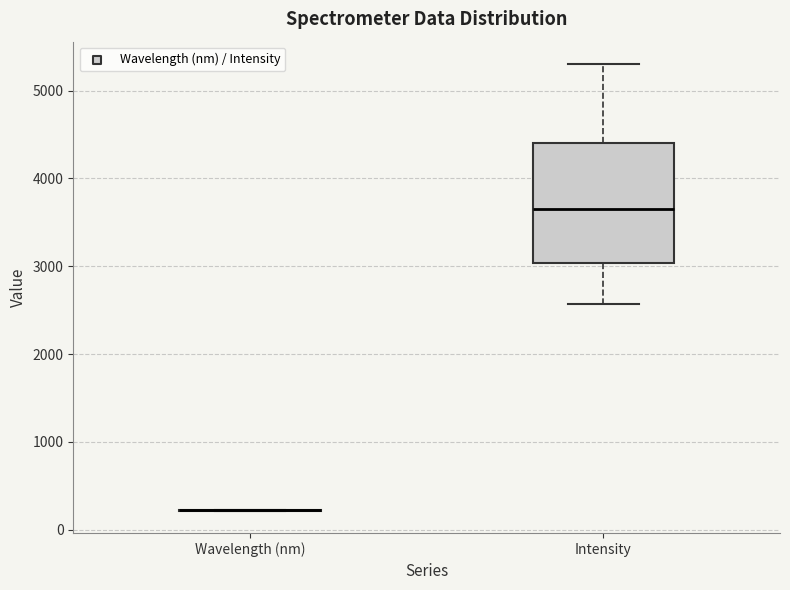

Reading left to right, read every box against the y-axis: the position of its median line, the range the box covers, and the ends of its whiskers. The values are not printed on the chart, so give them approximately, as read against the axis.

Wavelength (nm): box collapsed to a line at 200, whiskers 200 to 200
Intensity: median 3600, box 3000 to 4400, whiskers 2600 to 5300